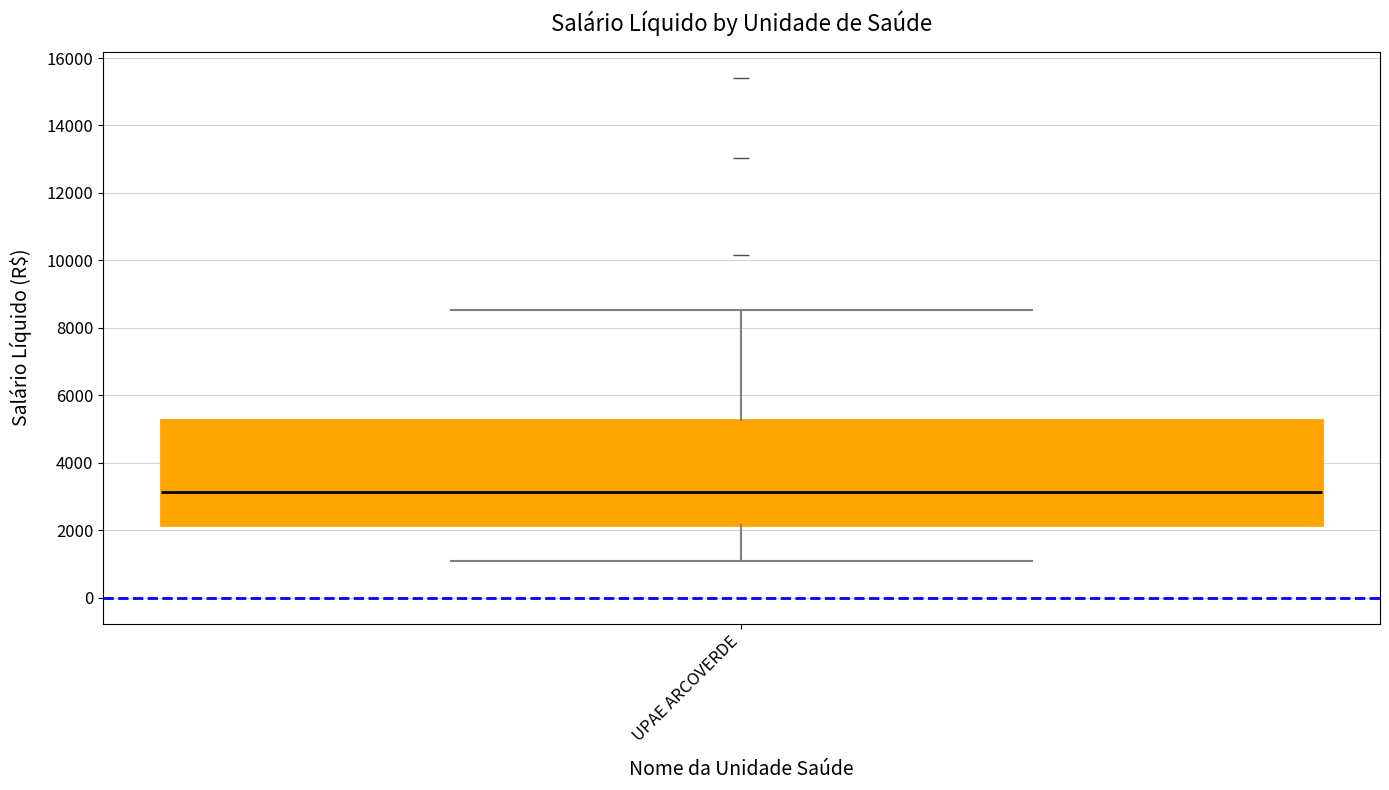

Transcribe this box plot: give where the median line is, the range the box spans, and where the two whiskers end, as read against the y-axis. The values are not printed on the chart, so give them approximately, as read against the axis.

median 3200, box 2200 to 5200, whiskers 1000 to 8600